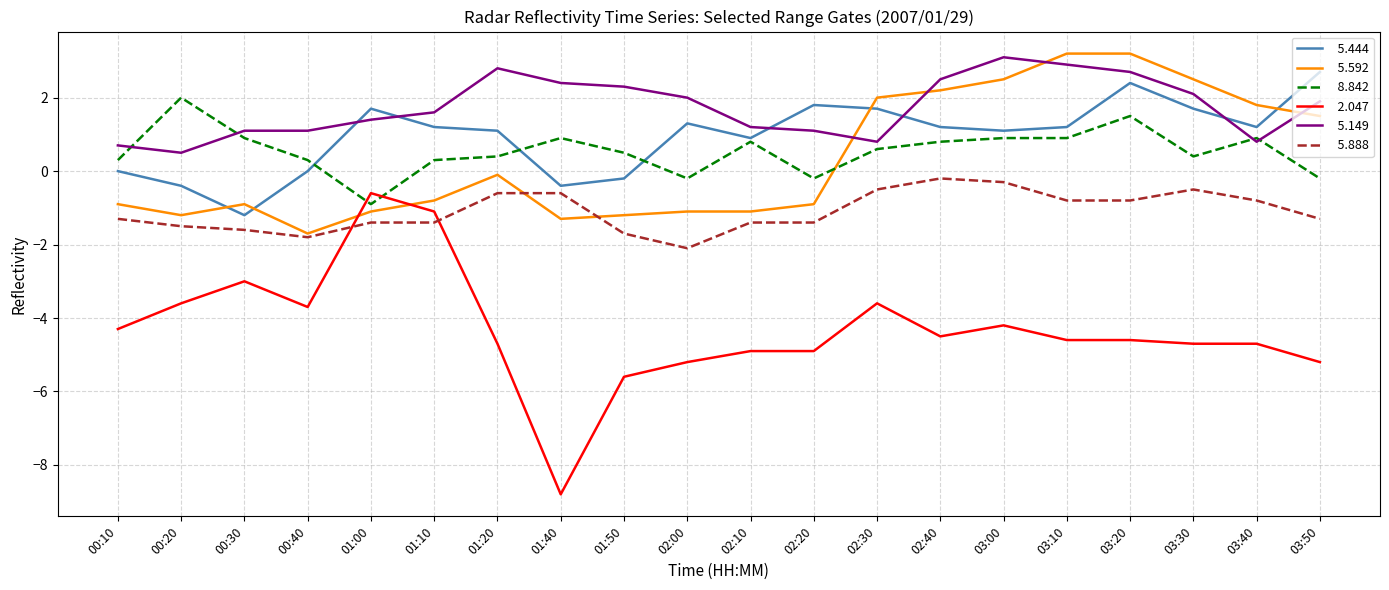

What is the smallest value displayed?

-8.8